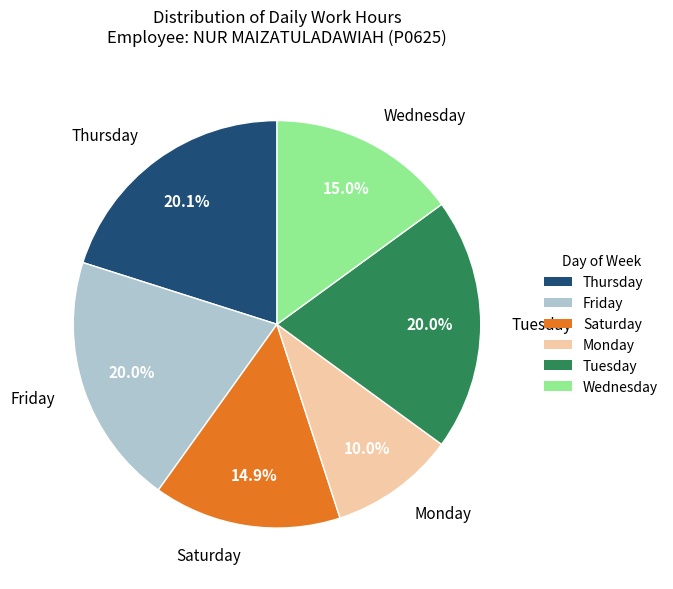

Which category has the smallest portion of the pie?

Monday